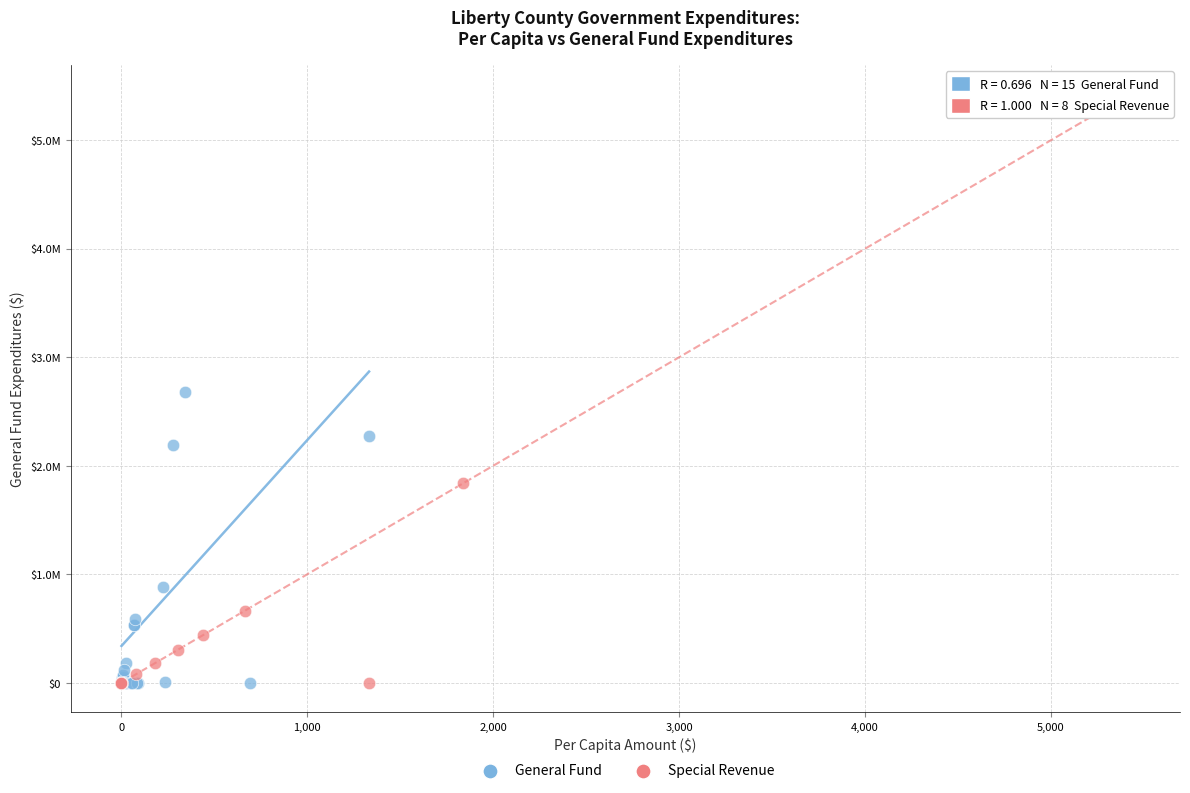

What are all the series names shown in the legend?

General Fund, Special Revenue